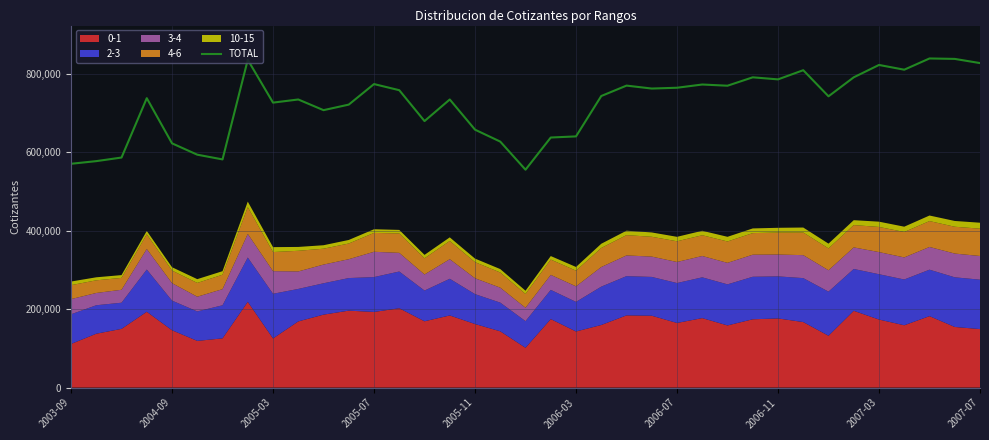

What is the highest value of the TOTAL series?

838413